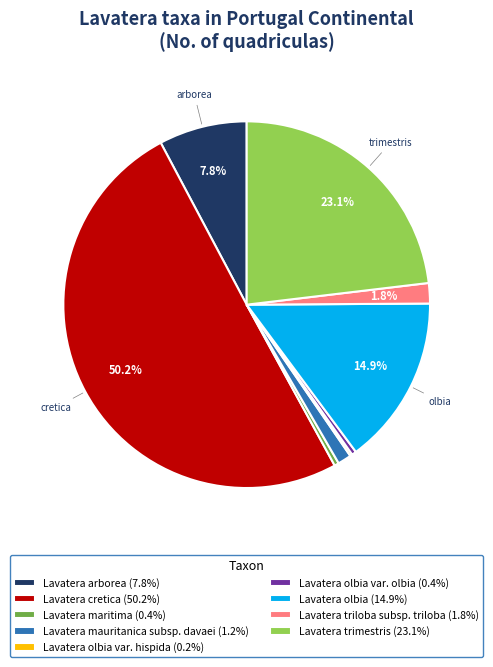

What is the total percentage of Lavatera triloba subsp. triloba (1.8%) and Lavatera cretica (50.2%)?

52.0%